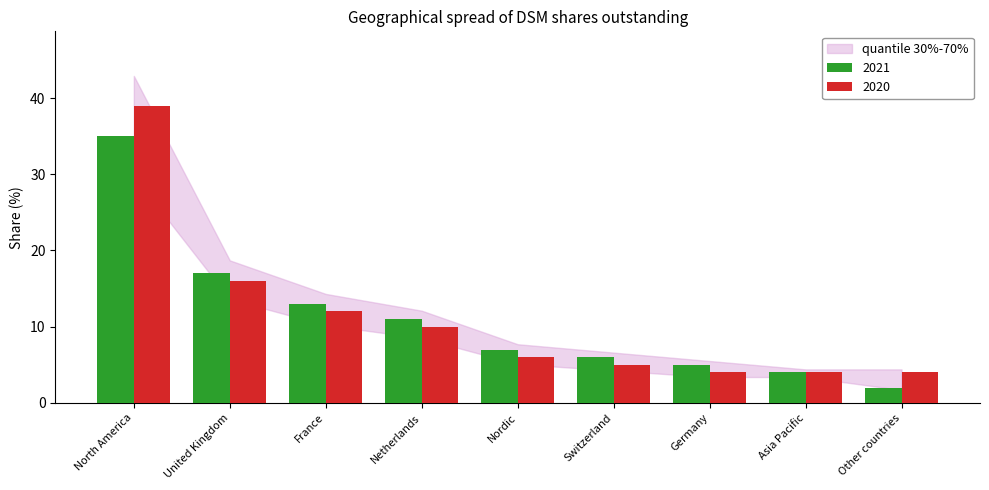

Reading left to right, transcribe all the data shown in this chart.

2021: 35	17	13	11	7	6	5	4	2
2020: 39	16	12	10	6	5	4	4	4